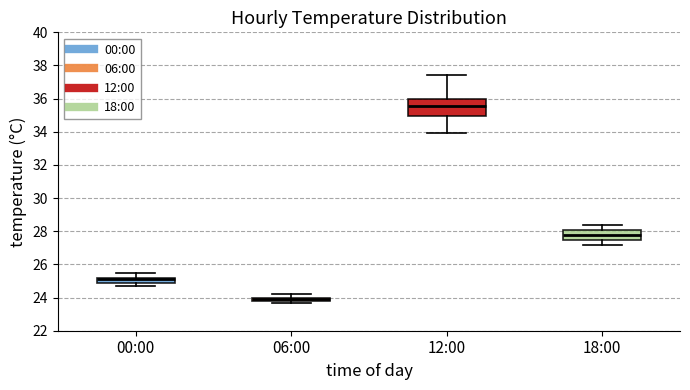

Where is the upper edge of the box for 18:00 on the y-axis? The values are not printed on the chart, so give them approximately, as read against the axis.

28.0